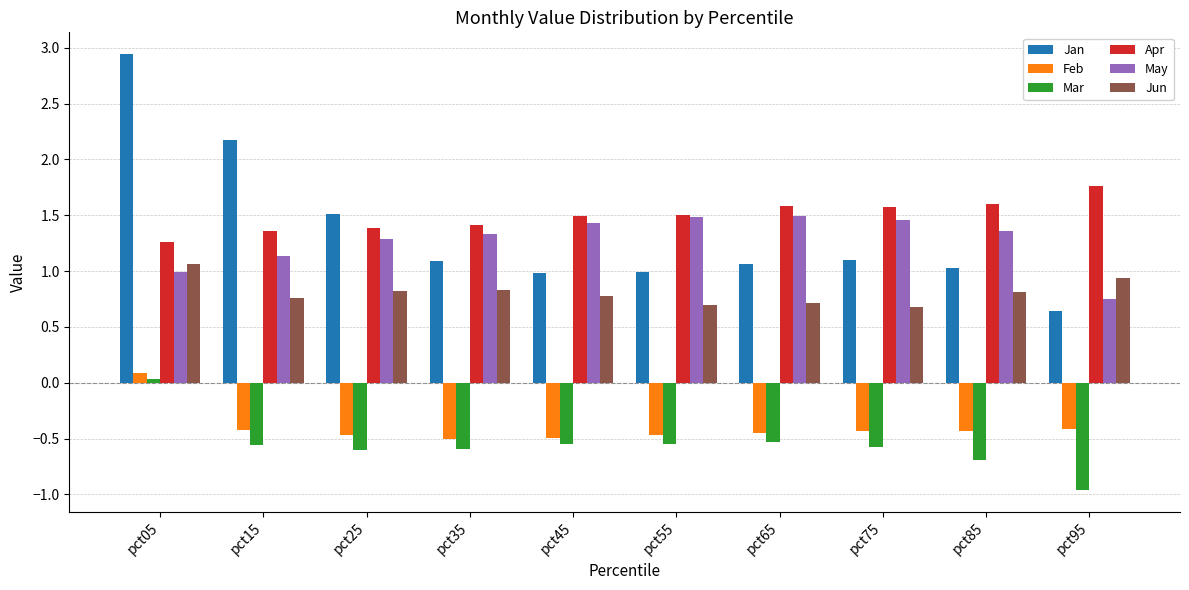

Is the value of May at pct35 greater than the value of Feb at pct05?

Yes